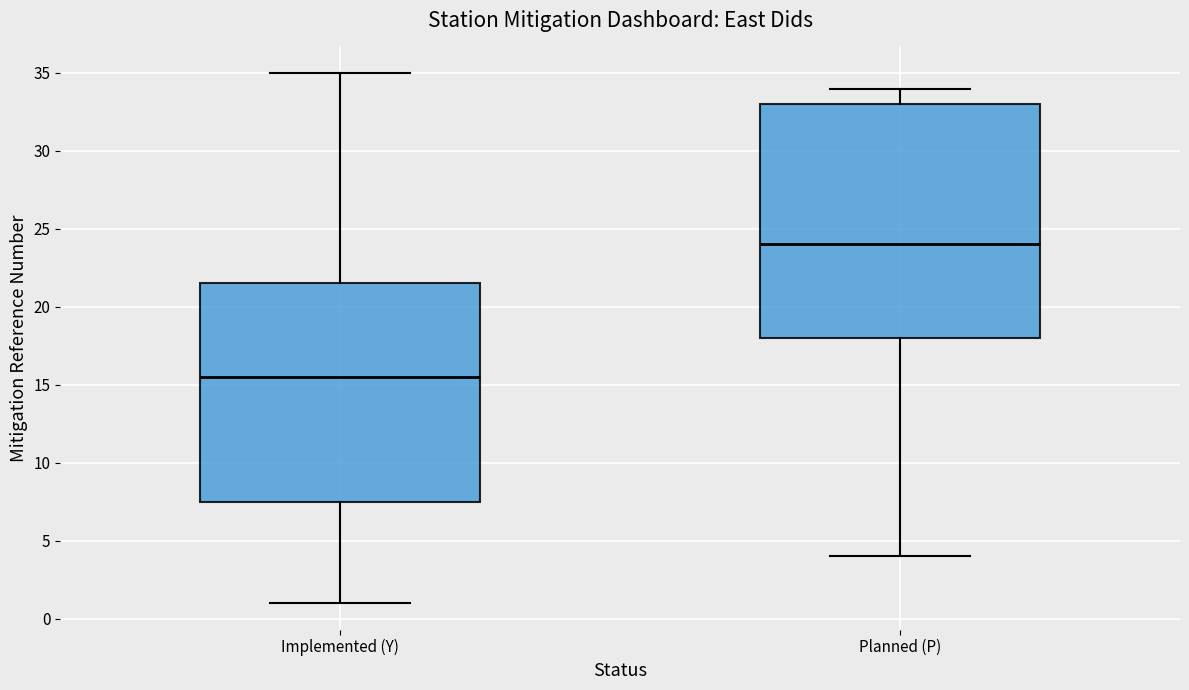

Which box's median line is the highest?

Planned (P)